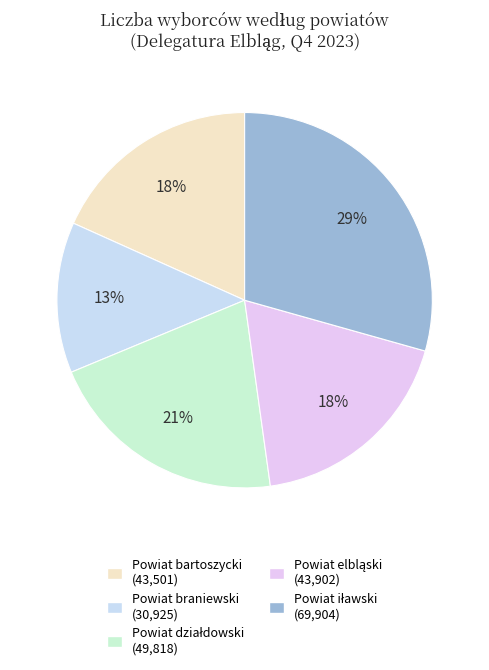

What percentage do Powiat iławski and Powiat działdowski together represent?

50.3%